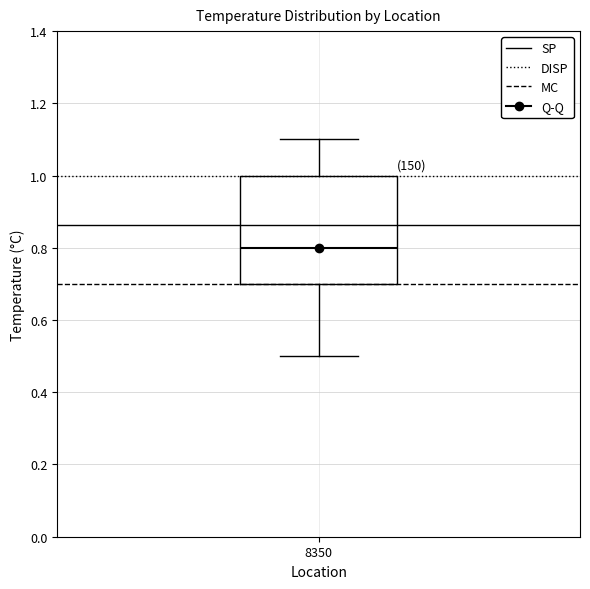

Read this box plot against the y-axis: the position of the median line, the range covered by the box, and the ends of both whiskers. The values are not printed on the chart, so give them approximately, as read against the axis.

median 0.8, box 0.7 to 1.0, whiskers 0.5 to 1.1